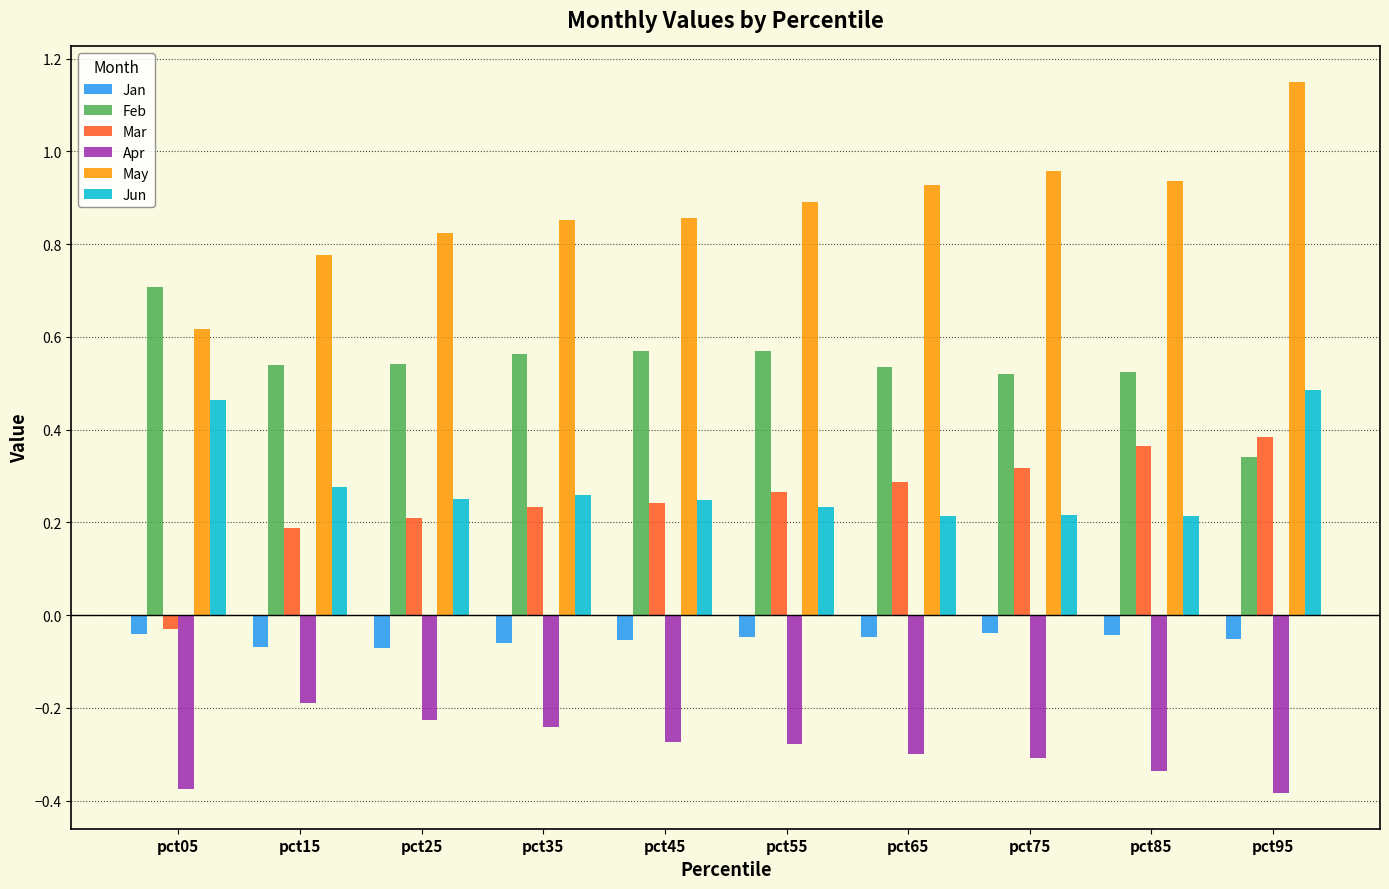

True or false: Jun has a value of 0.1 at pct55.

False